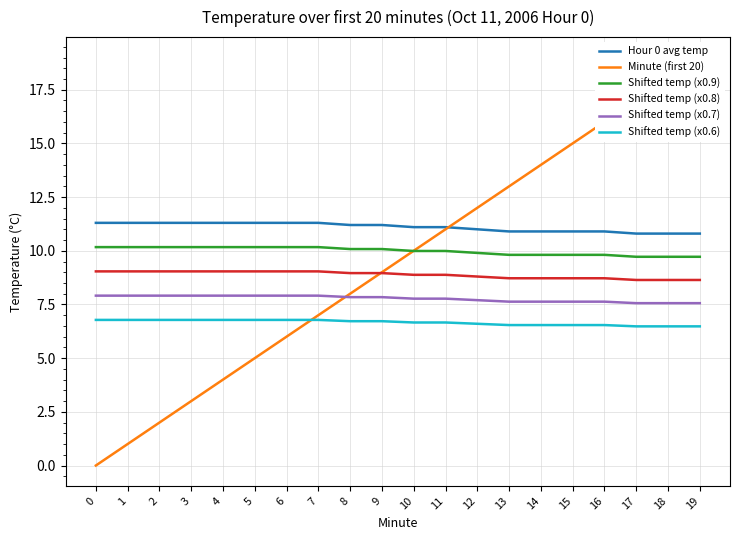

What is the total value across all series at 18?

61.2